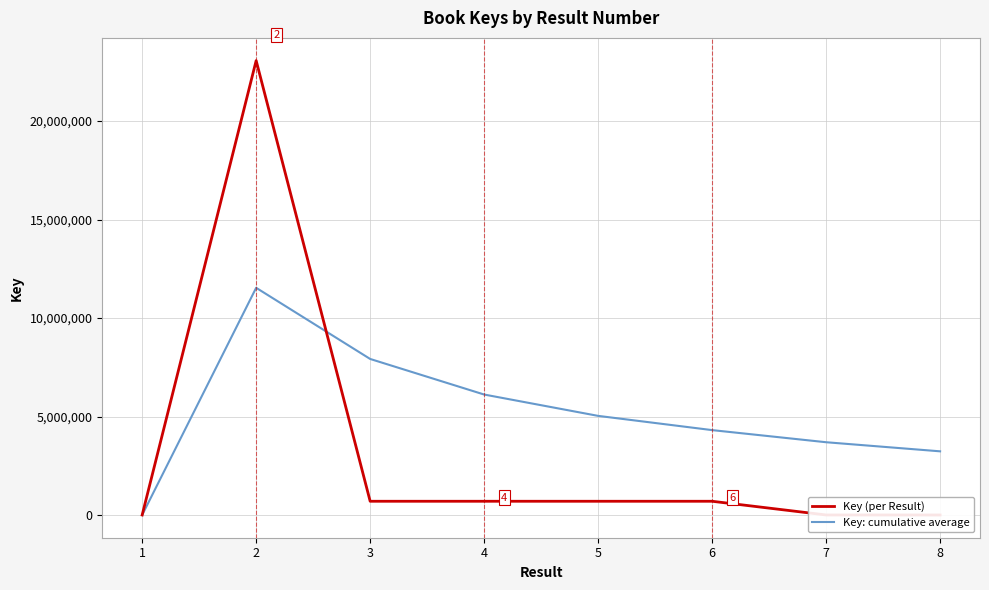

At which category does the chart reach its peak across all series?

2